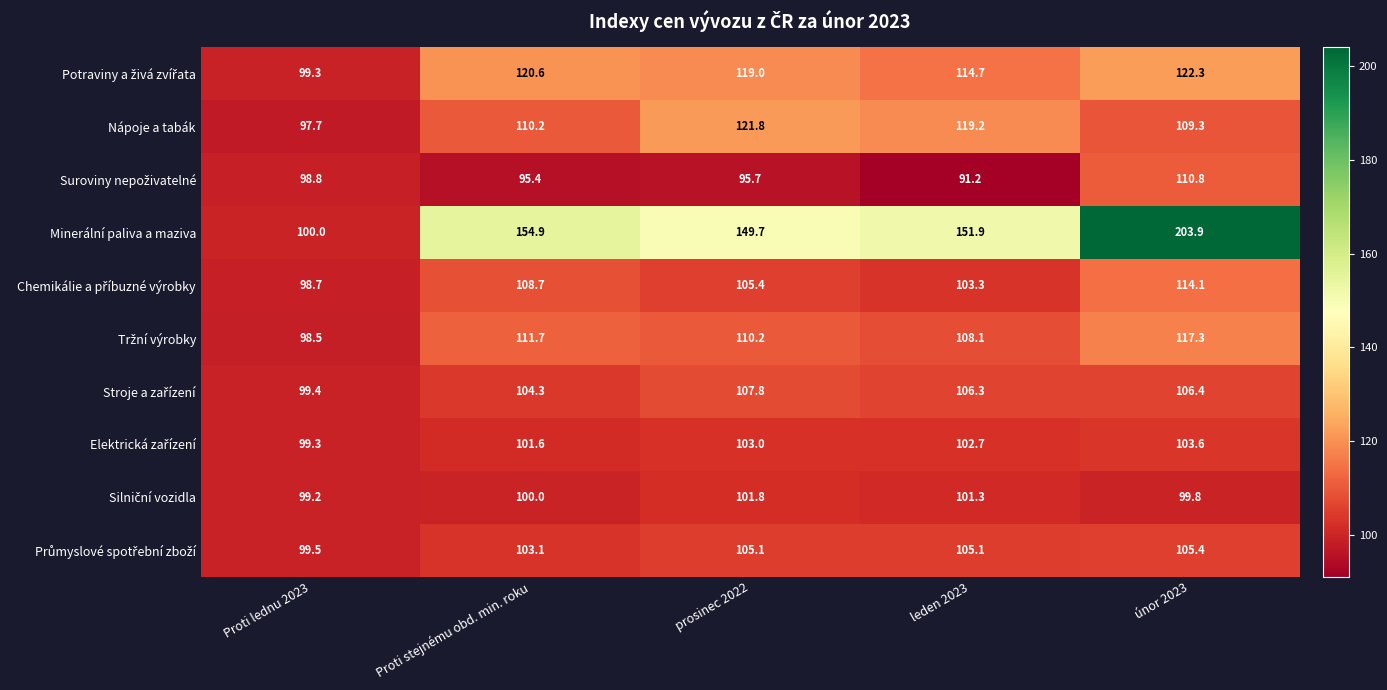

At which category is the sum across all series the highest?

únor 2023